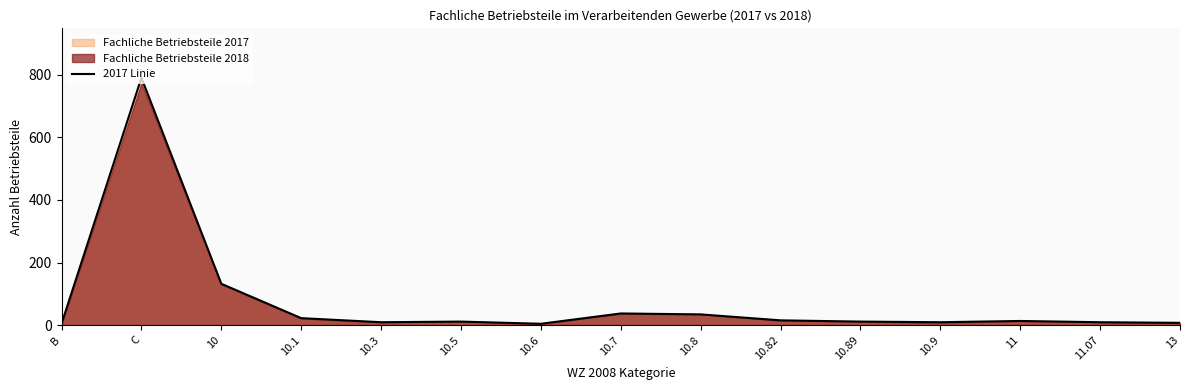

Is it true that the value at 11 is 13?

True